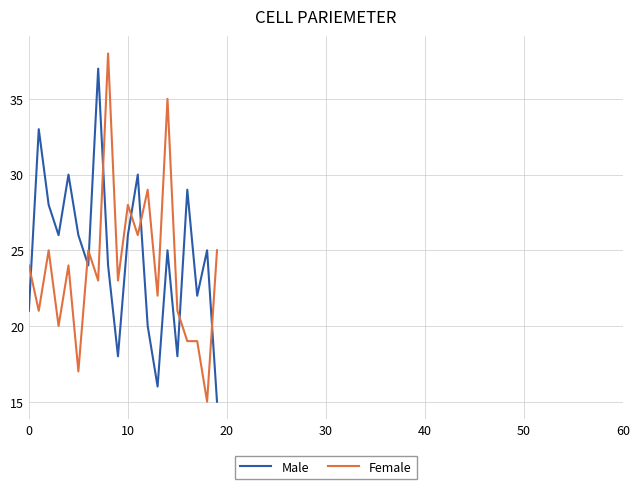

Which series ends up on top after the final intersection of Female and Male?

Female